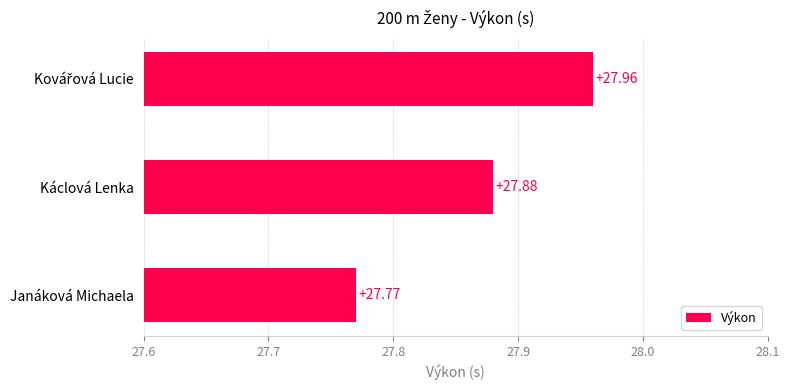

Which has a higher value, Káclová Lenka or Janáková Michaela?

Káclová Lenka